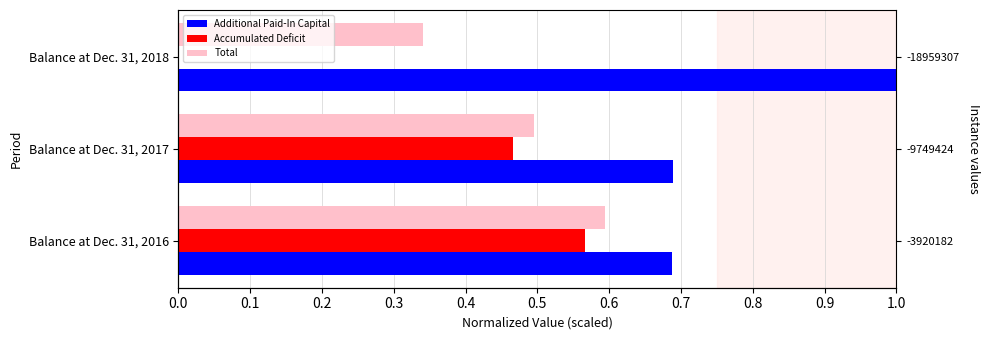

How many groups of bars are there?

3